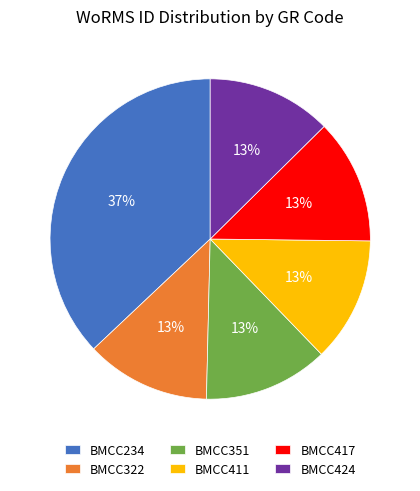

What is the largest slice in the pie chart?

BMCC234